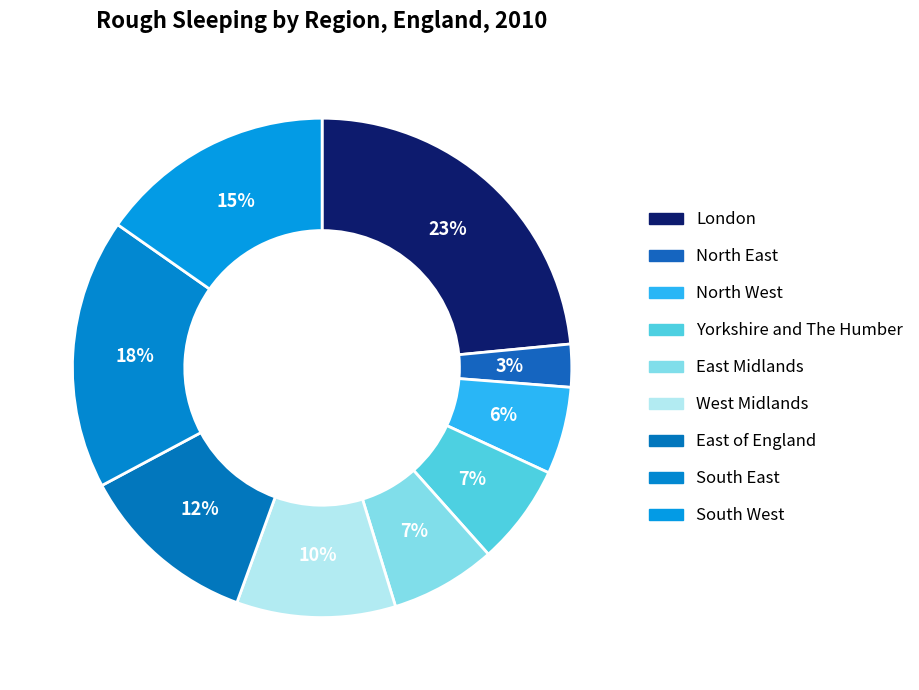

True or false: South West accounts for 15% of the total.

True